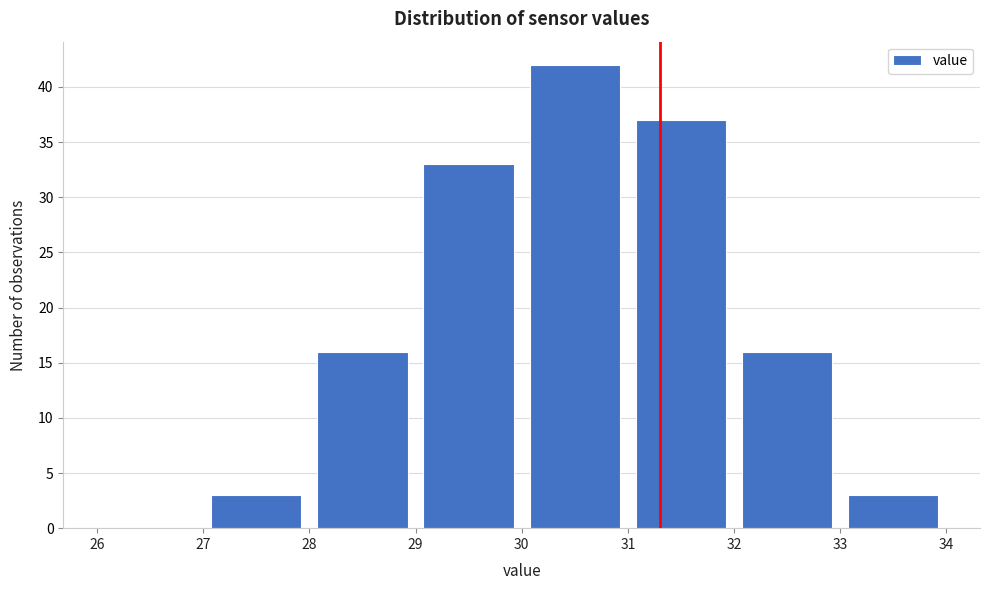

Over which range of the x-axis is the bar tallest?

30 to 31